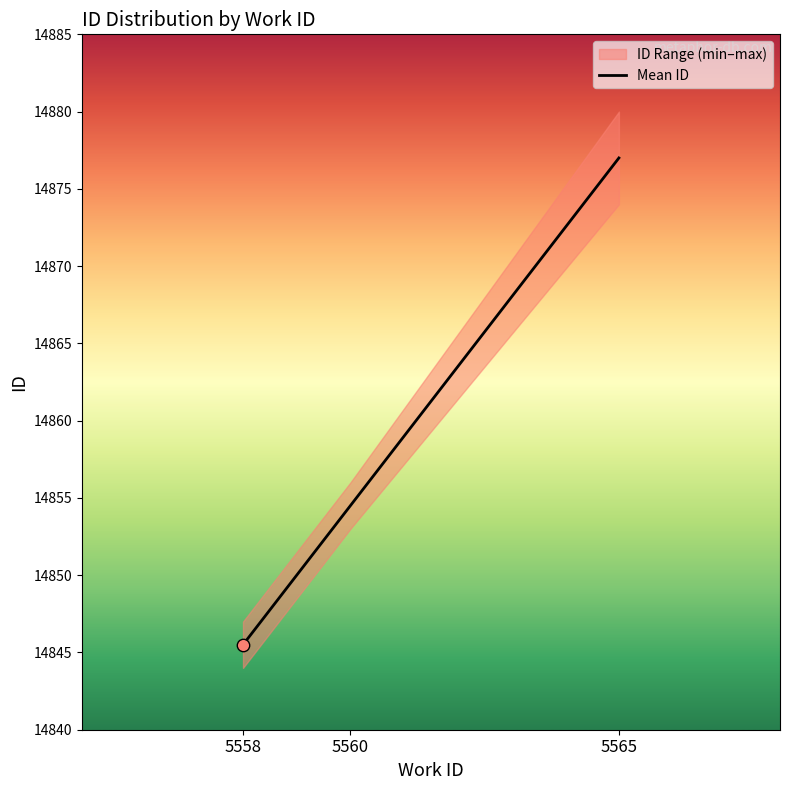

Approximately how many times larger is the value at 5558 compared to 5565?

1.0